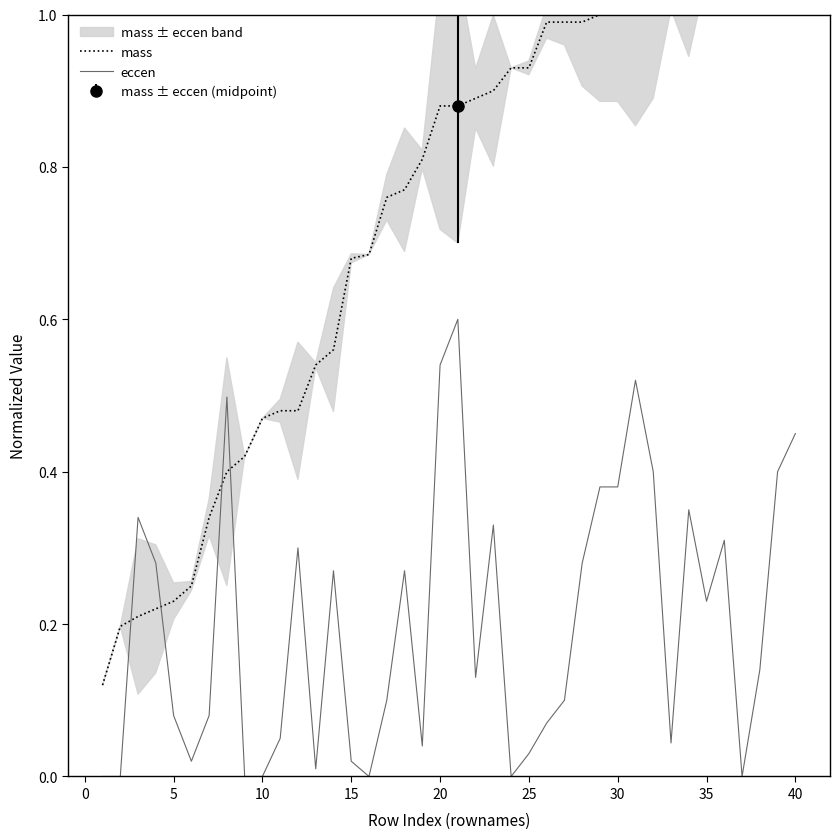

What is the average value of the eccen series?

0.2